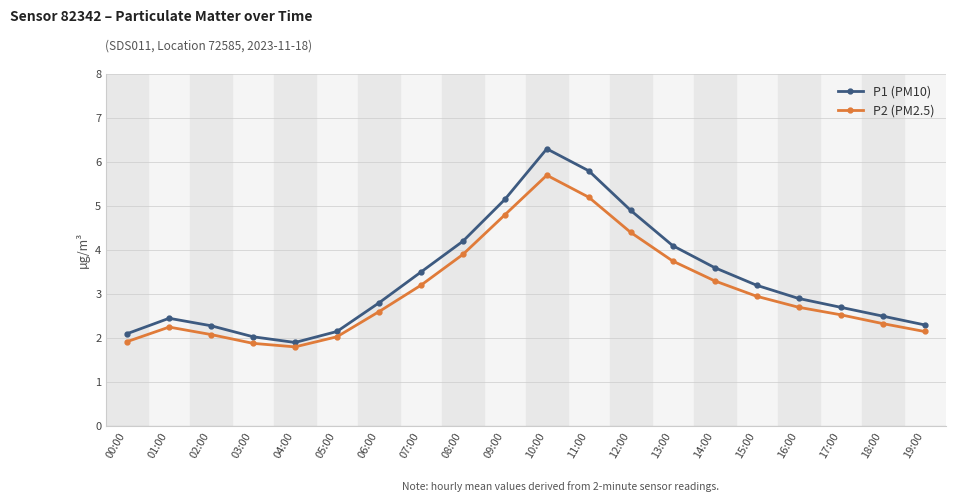

Which series has the widest spread of values?

P1 (PM10)